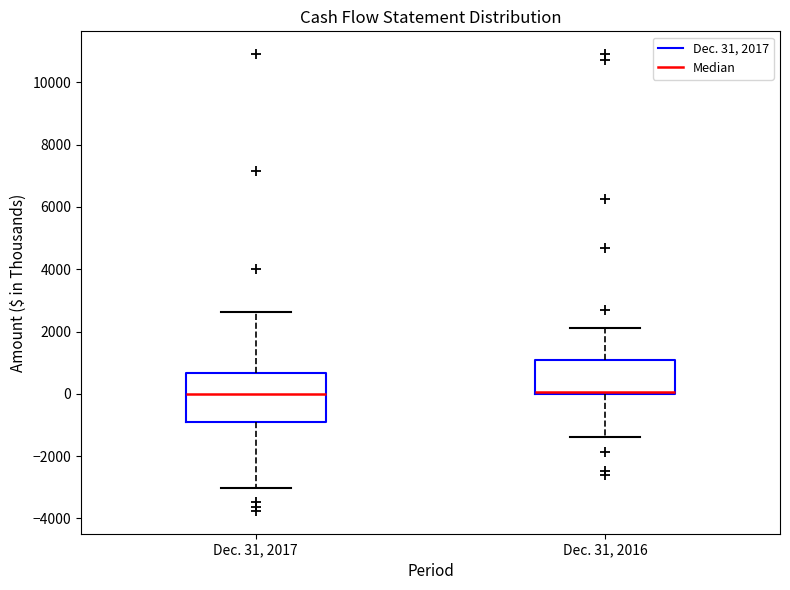

Where does the lower whisker of the box for Dec. 31, 2016 end on the y-axis? The values are not printed on the chart, so give them approximately, as read against the axis.

-1400